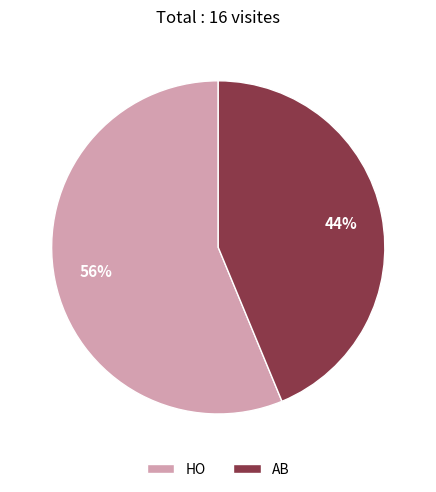

How many segments does this pie chart have?

2